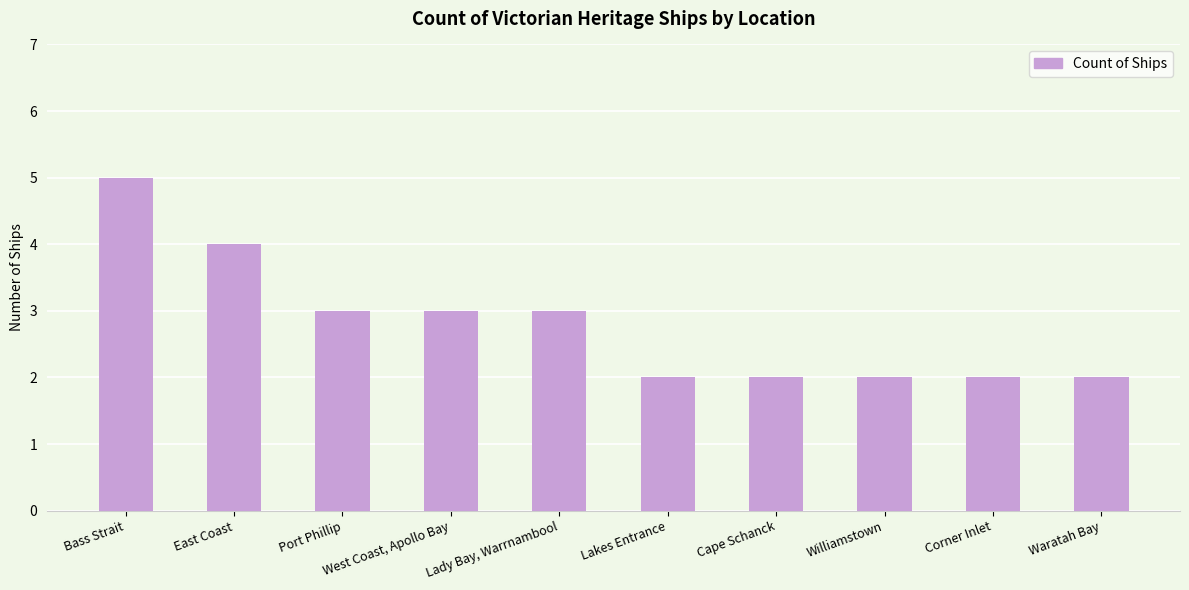

Which label corresponds to the largest value in the chart?

Bass Strait